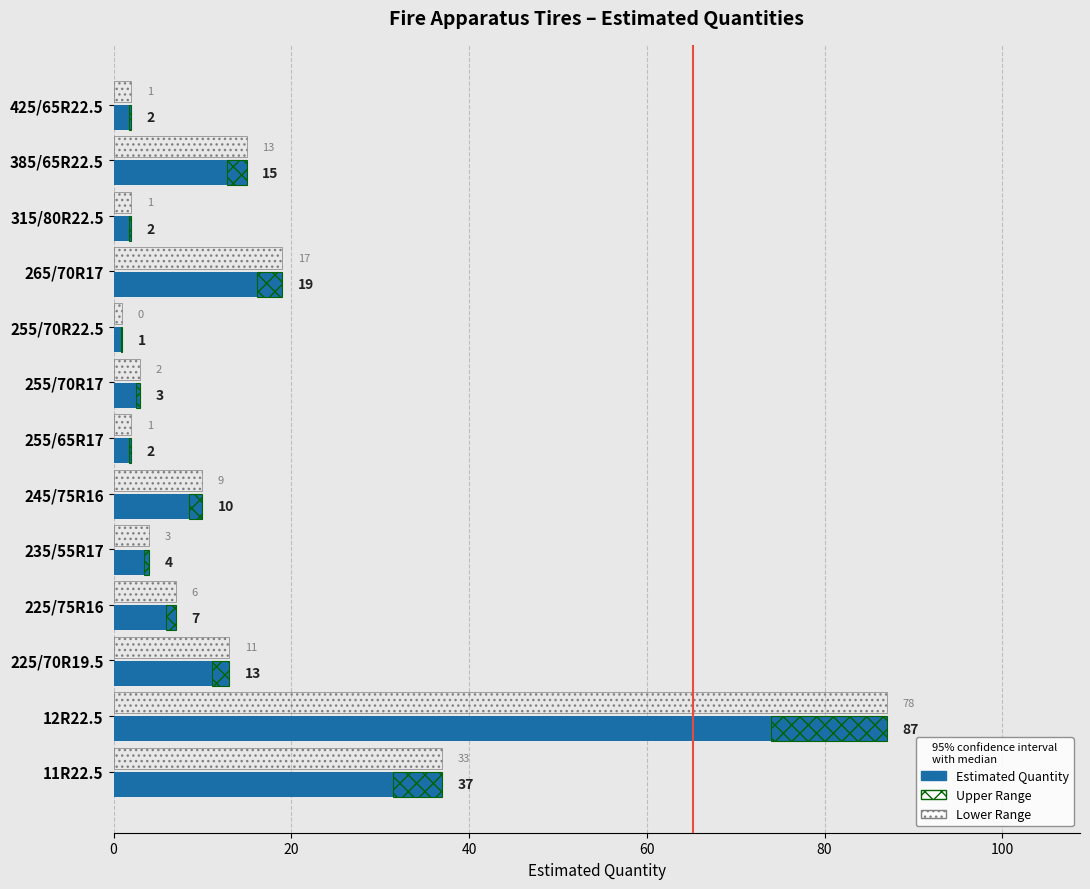

What is the spread (max minus min) of values at 255/70R22.5?

0.9